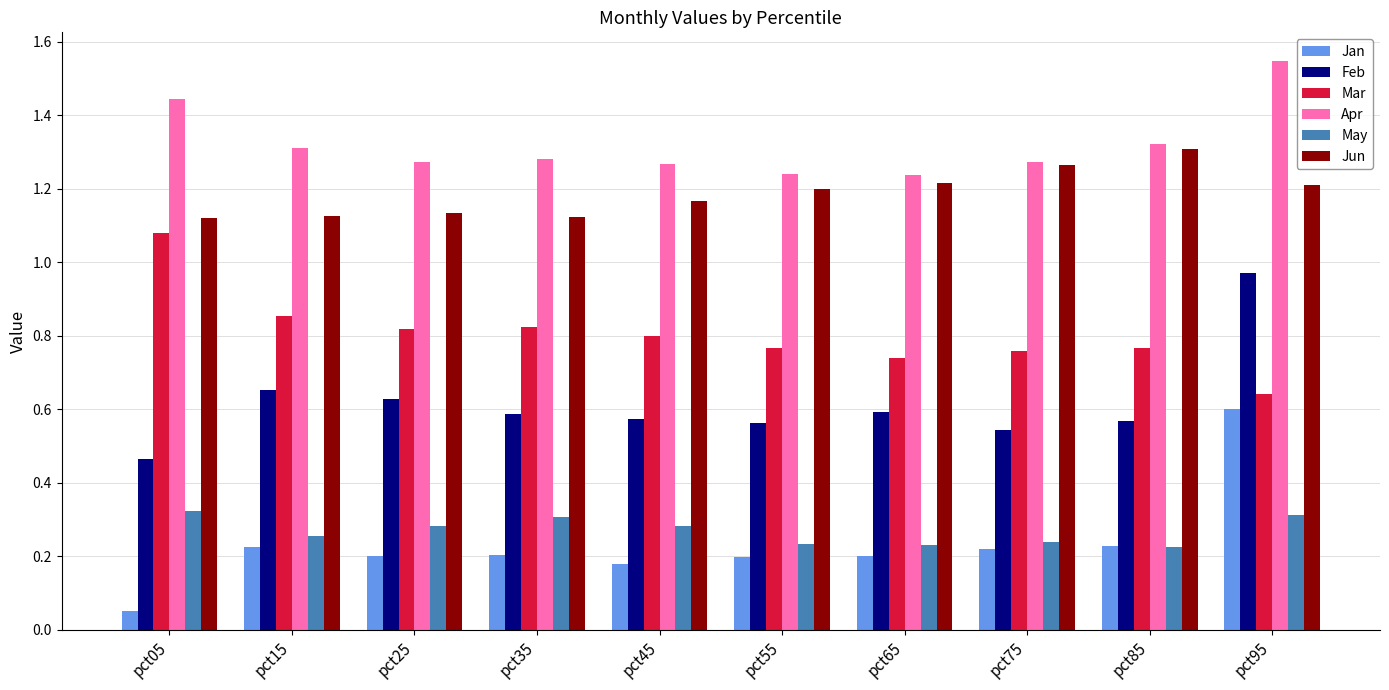

What is the total value across all series at pct65?

4.2